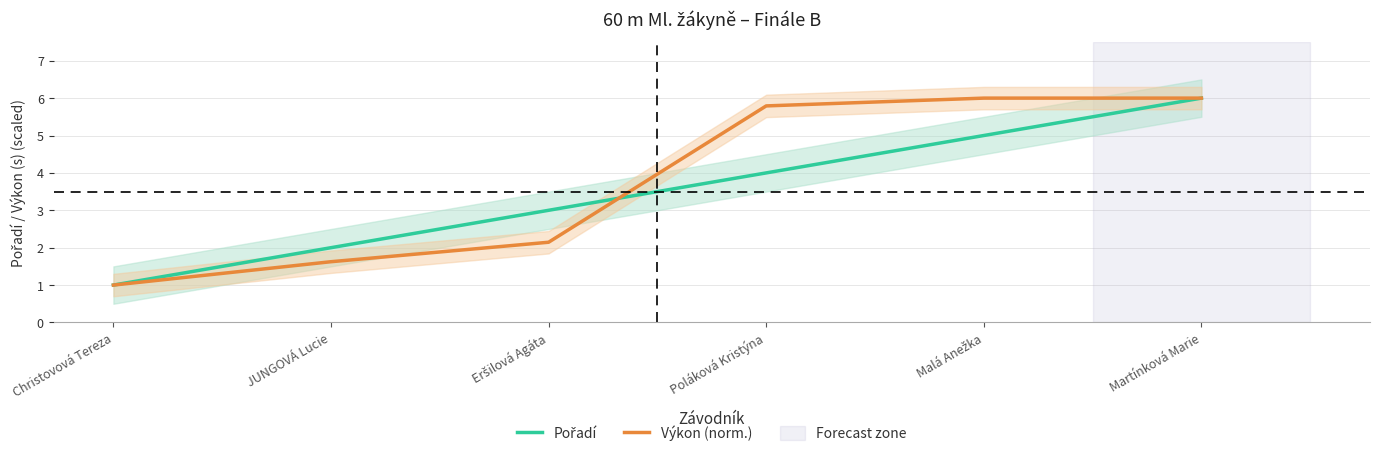

The value of Výkon (norm.) at Poláková Kristýna is 5.8. True or false?

True